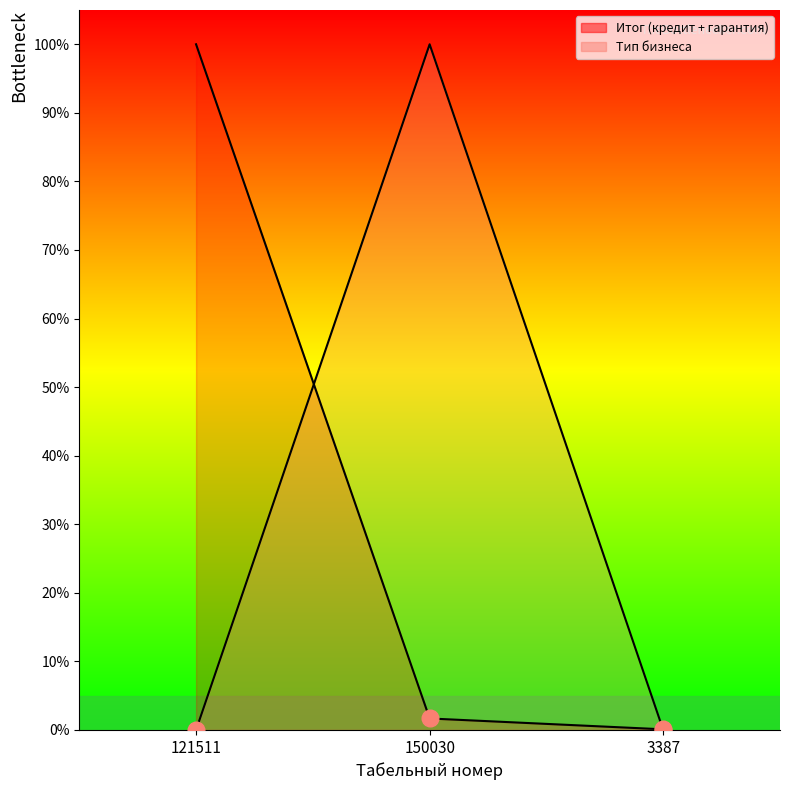

How many values in the Тип бизнеса series exceed 0?

1